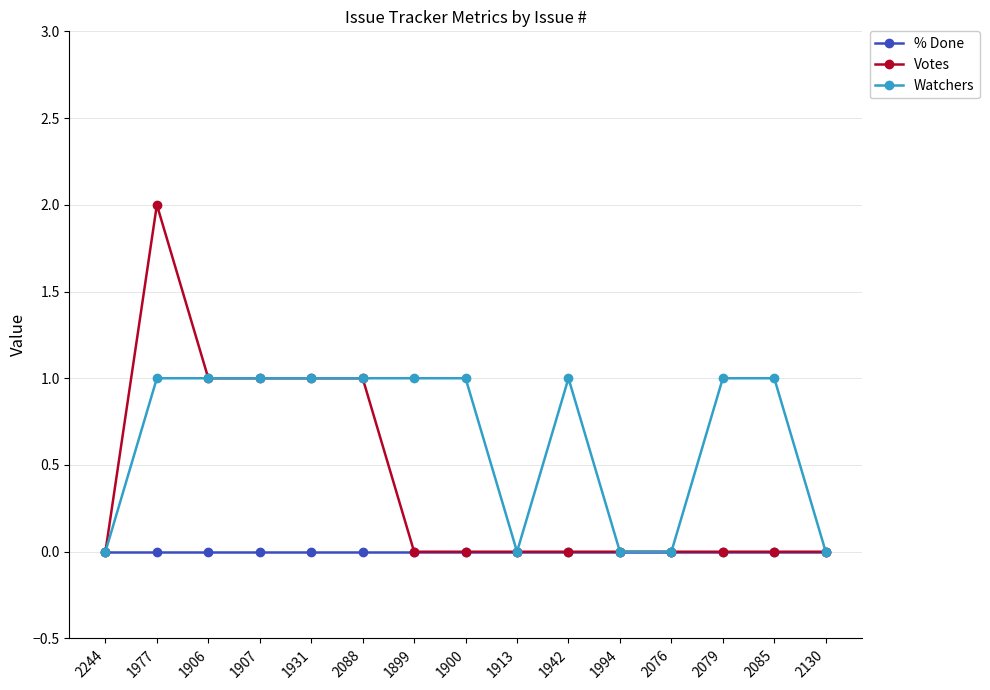

Which category has the highest value across all series?

1977